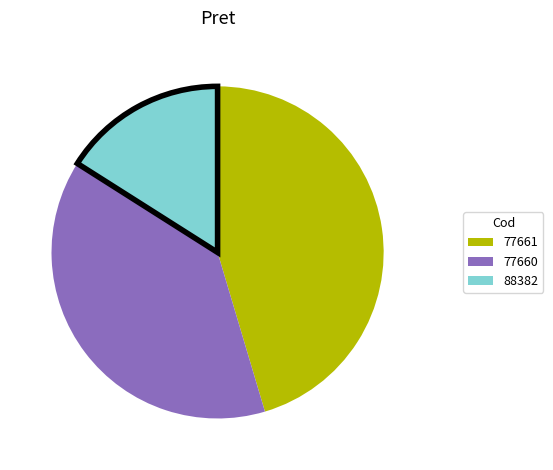

Is it true that 88382 is 16% of the pie?

True